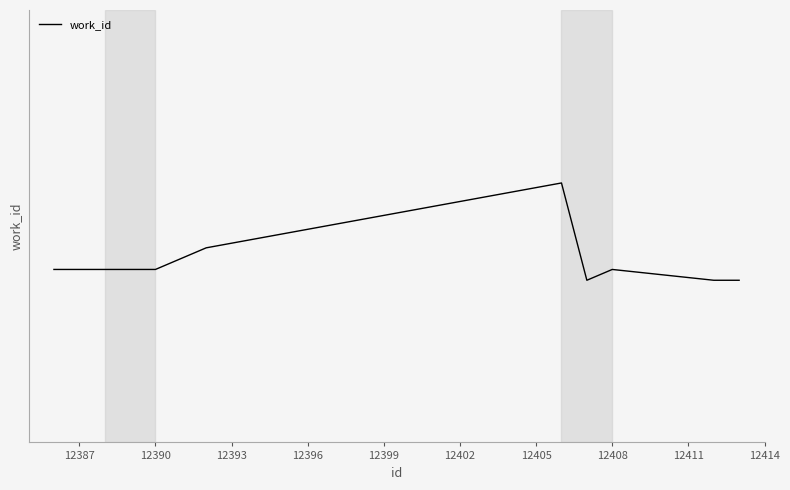

Does the chart have visible grid lines?

Yes